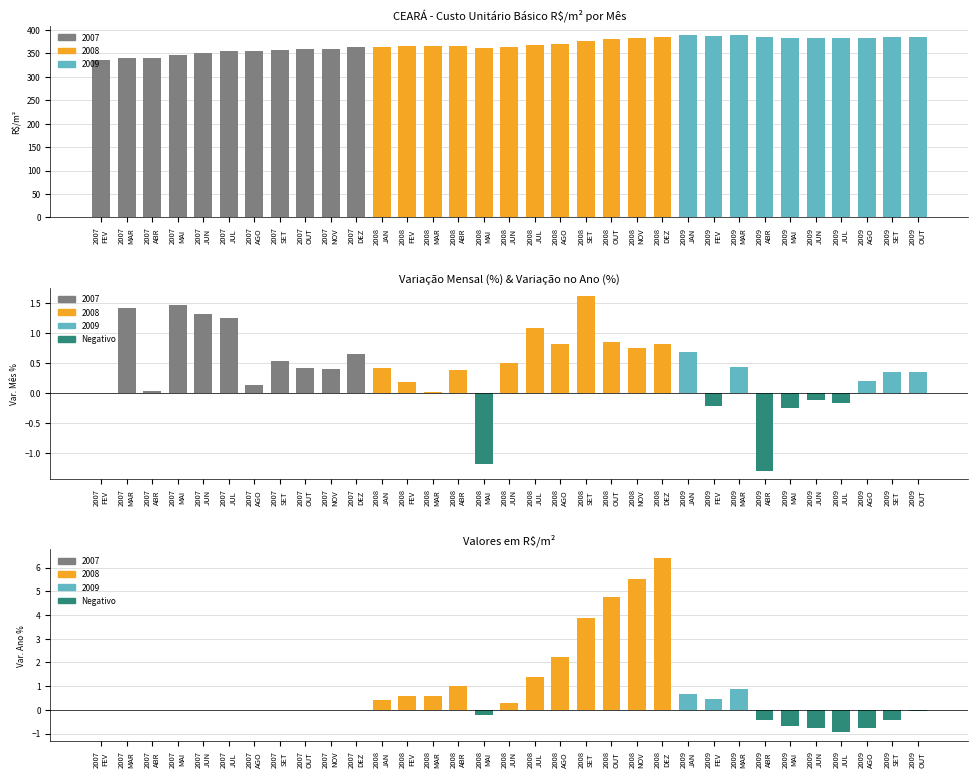

At which category does the chart reach its peak across all series?

2009
MAR